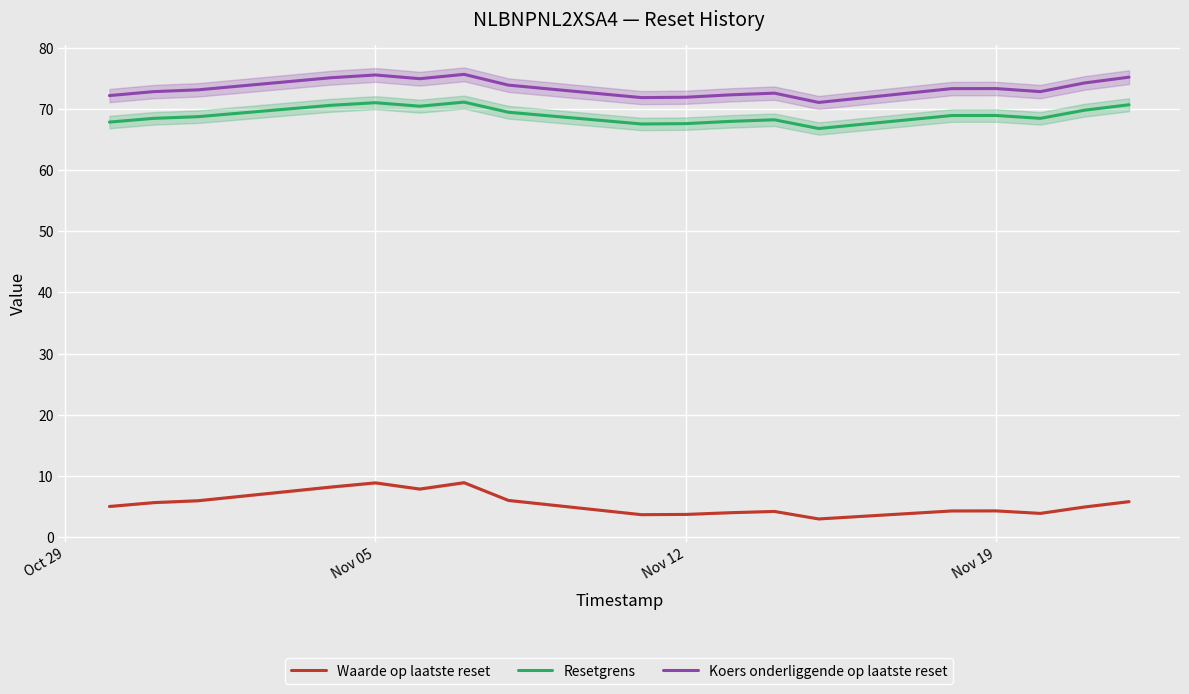

What is the minimum value for Resetgrens?

66.8